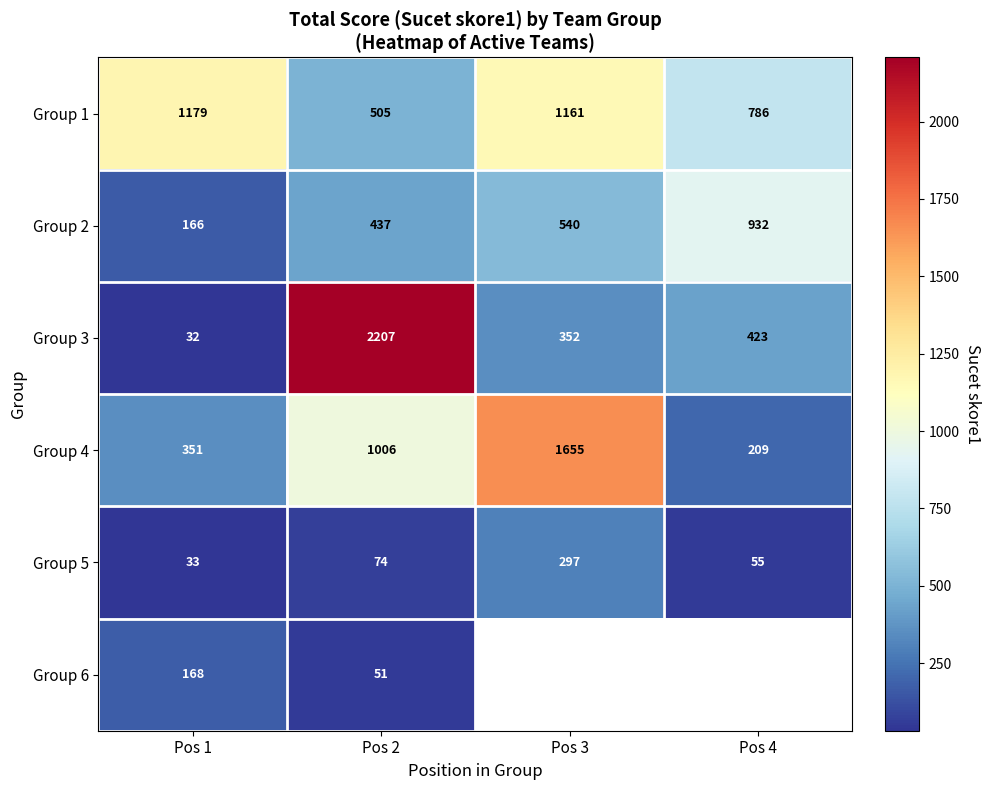

The value of Group 2 at Pos 4 is 542. True or false?

False